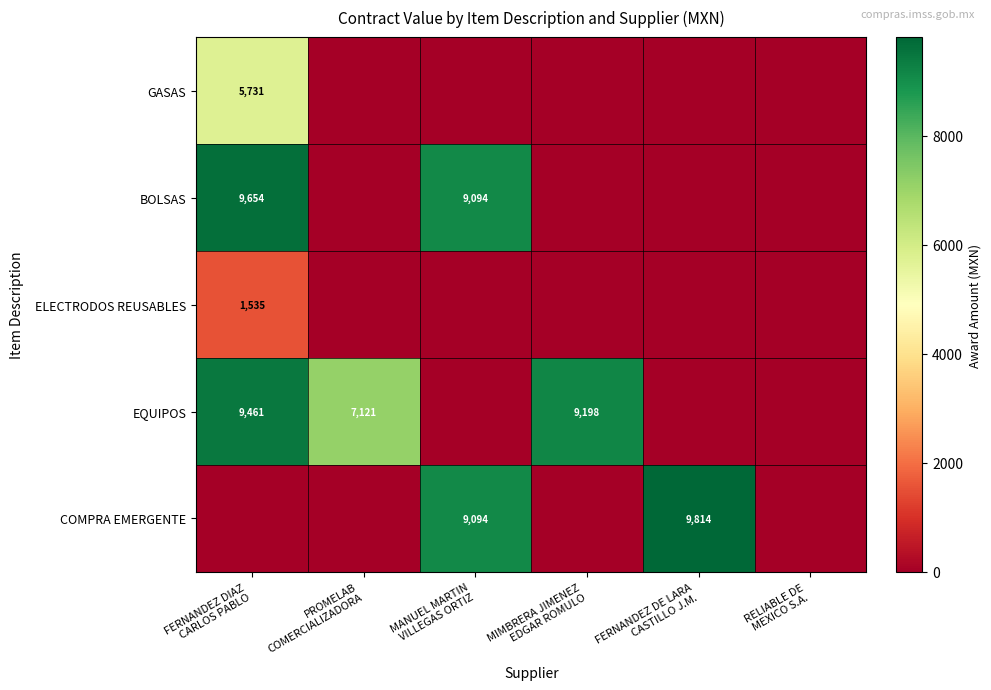

Between FERNANDEZ DIAZ CARLOS PABLO and PROMELAB COMERCIALIZADORA, which series saw the biggest shift?

BOLSAS